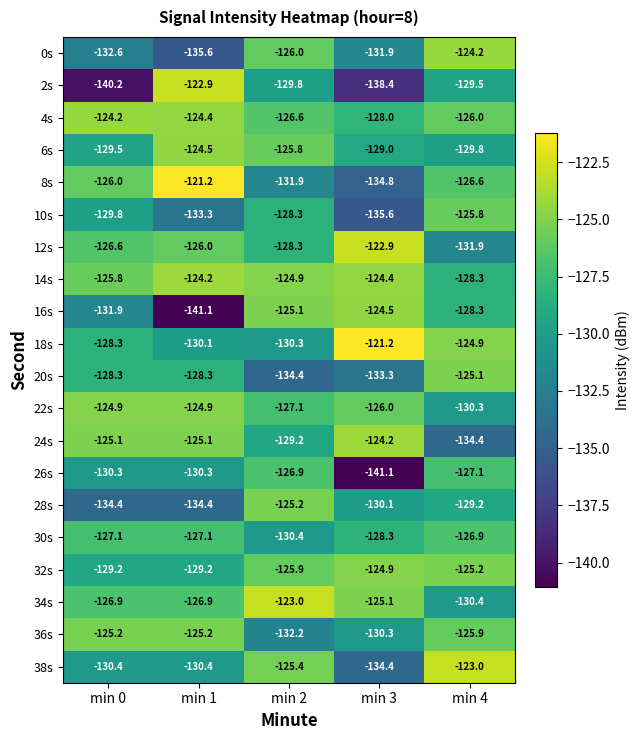

What is the minimum value for 10s?

-135.6